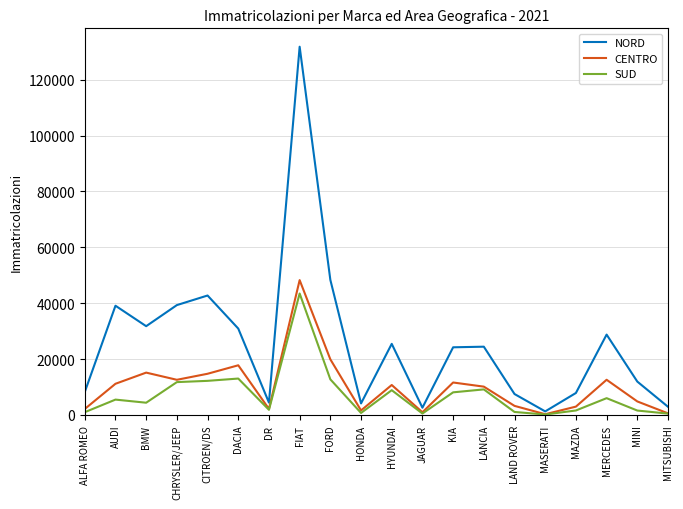

Which series has the largest range (max minus min)?

NORD